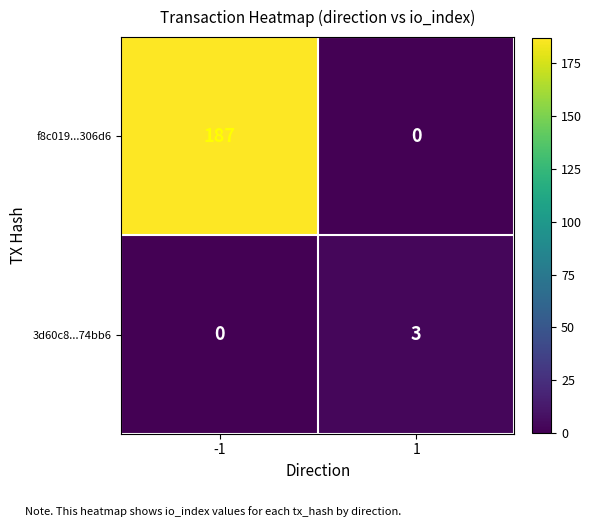

True or false: 3d60c8...74bb6 has a value of 3 at 1.

True